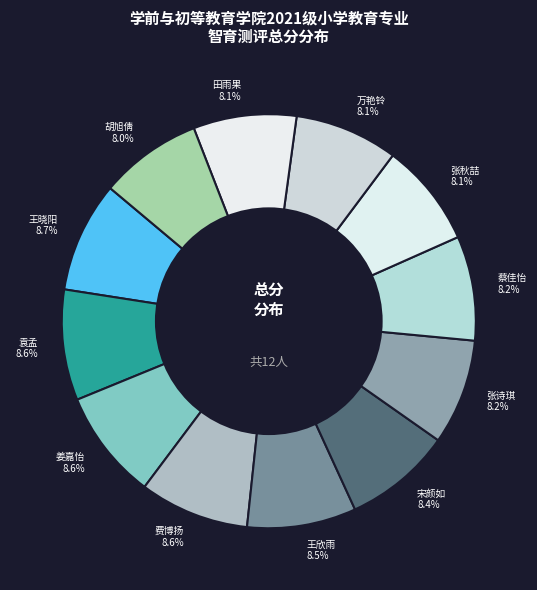

Is there a majority slice in this chart?

No